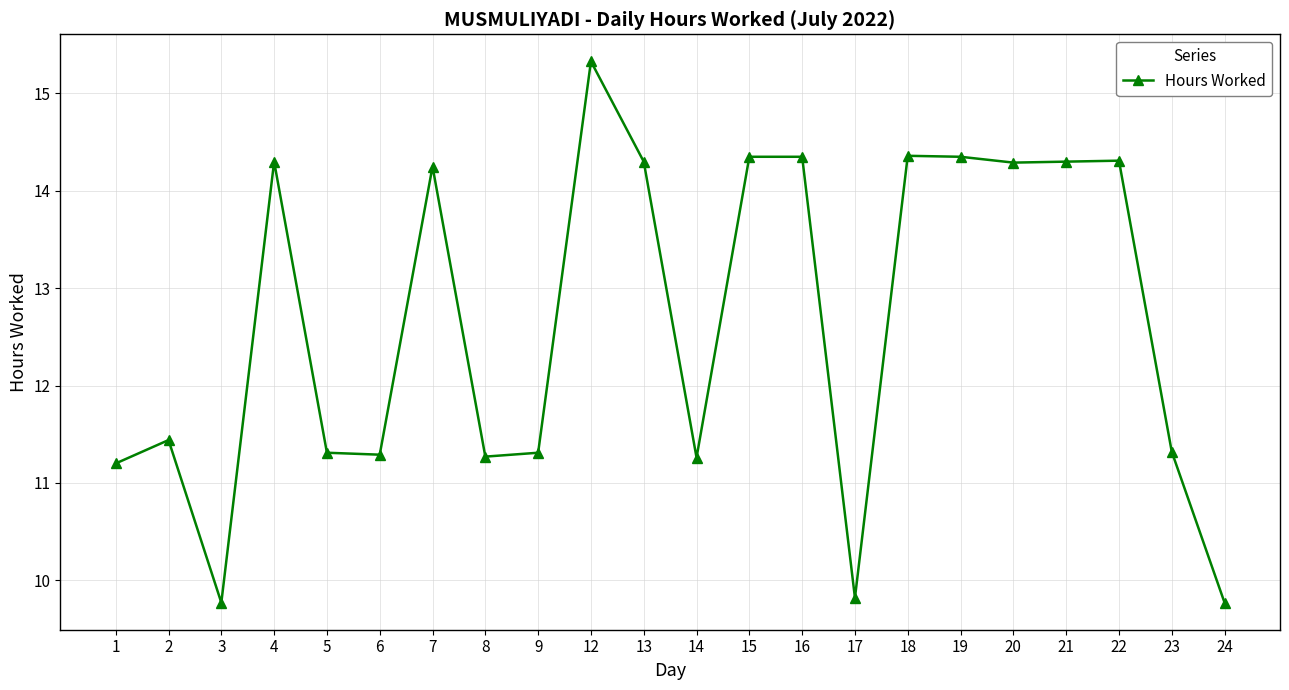

The value at 7 is 14.2. True or false?

True